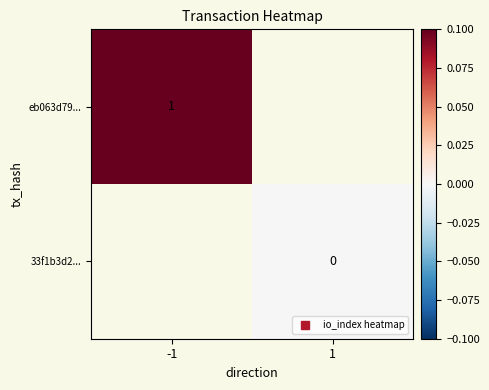

List the labels in order of eb063d79... value, largest first.

-1, 1